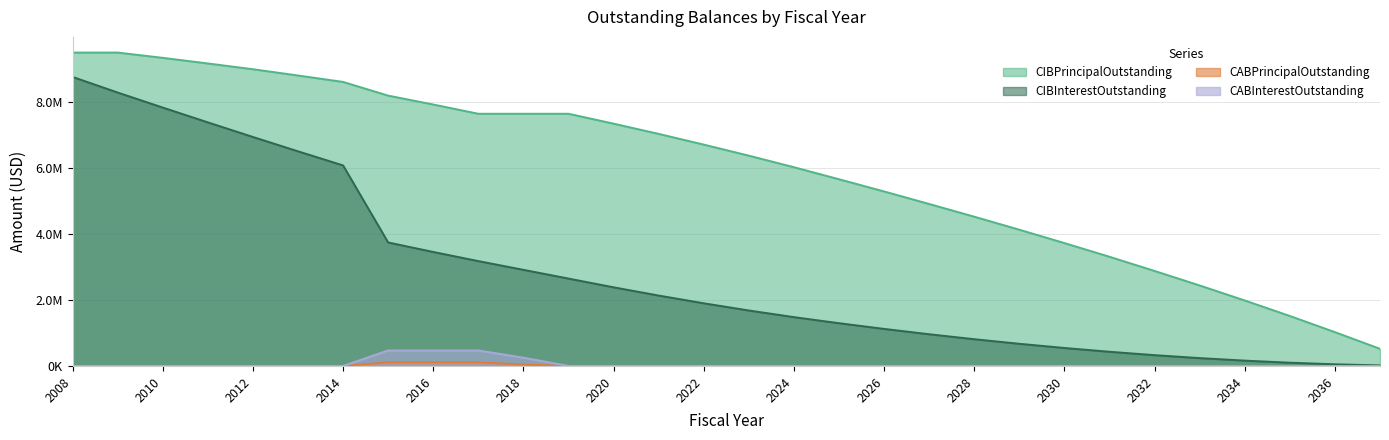

What is the difference between the maximum and minimum values in the CIBPrincipalOutstanding series?

8980000.0